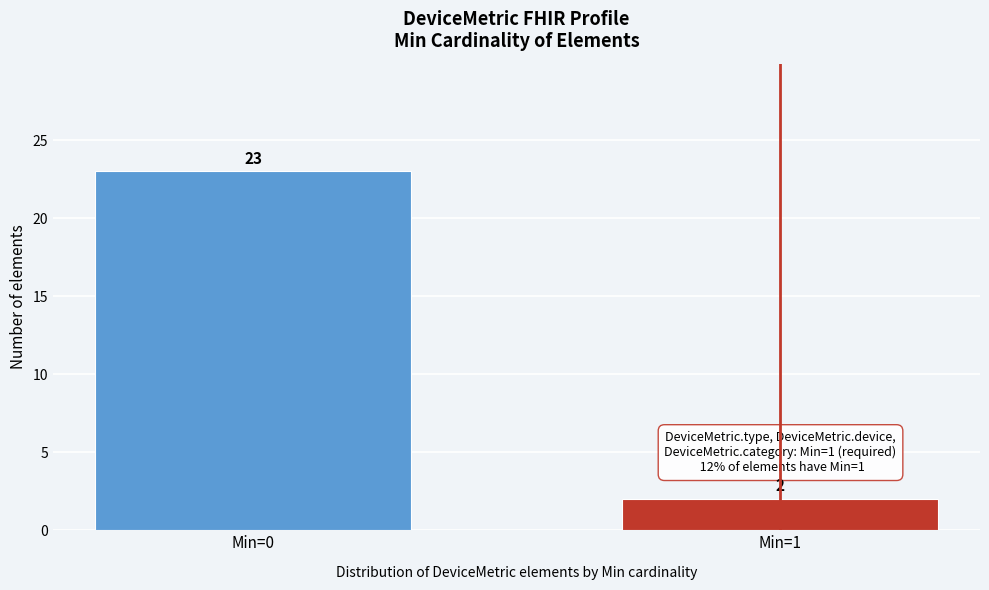

Reading right to left, extract all data points from this chart.

2	23